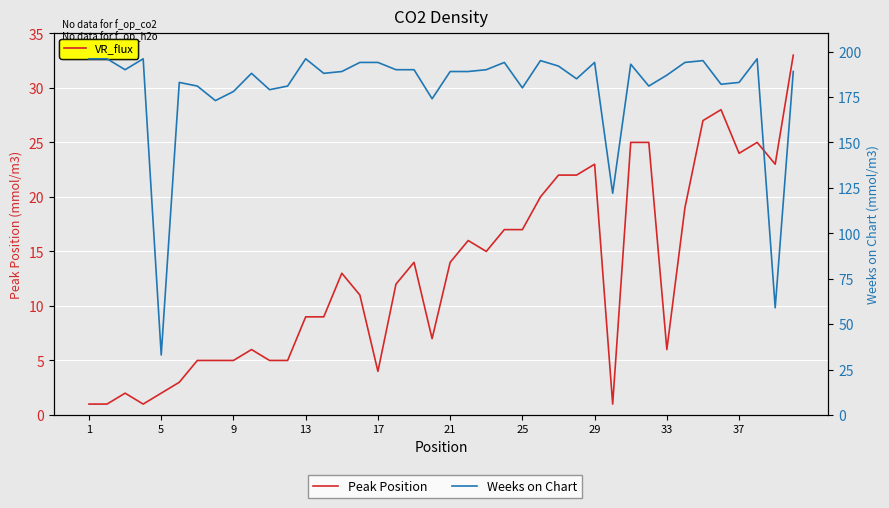

Where does the Weeks on Chart series first go above 189?

1